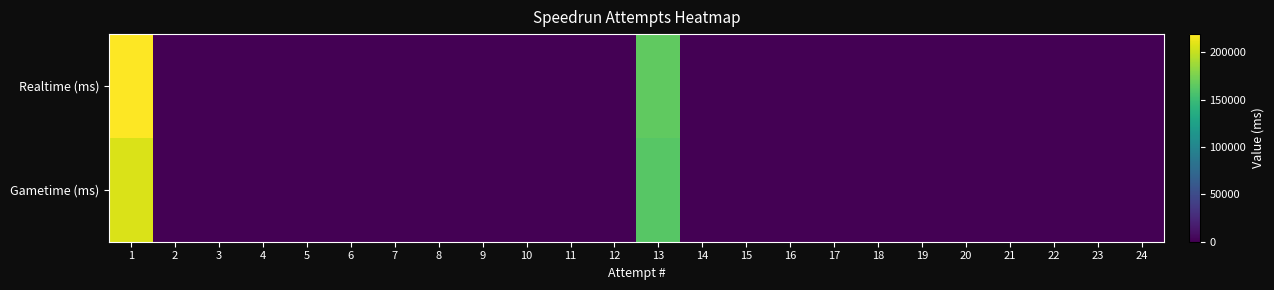

What is the spread (max minus min) of values at 1?

12113